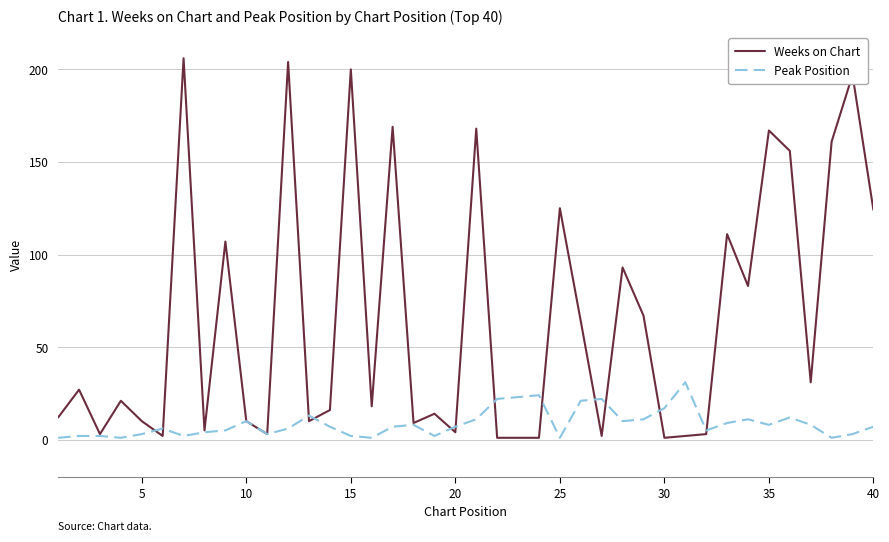

What are all the series names shown in the legend?

Weeks on Chart, Peak Position